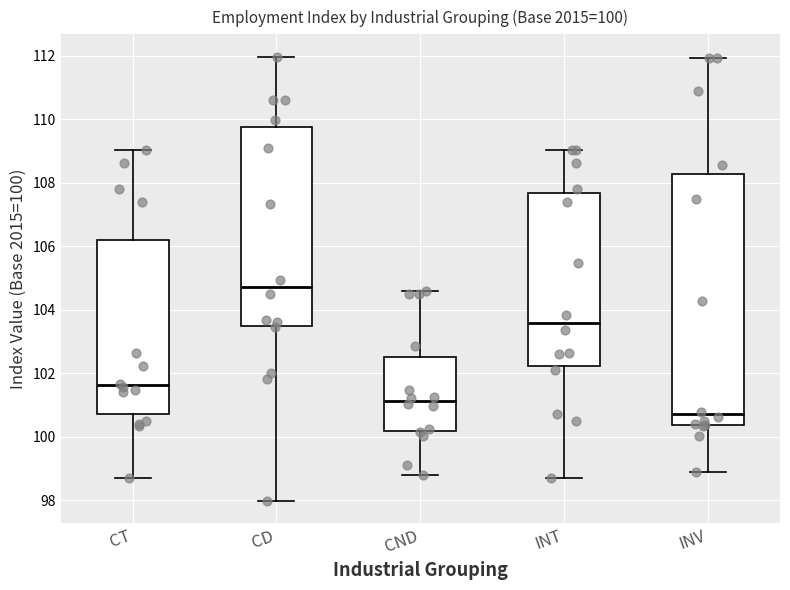

Which box's median line is the lowest?

INV